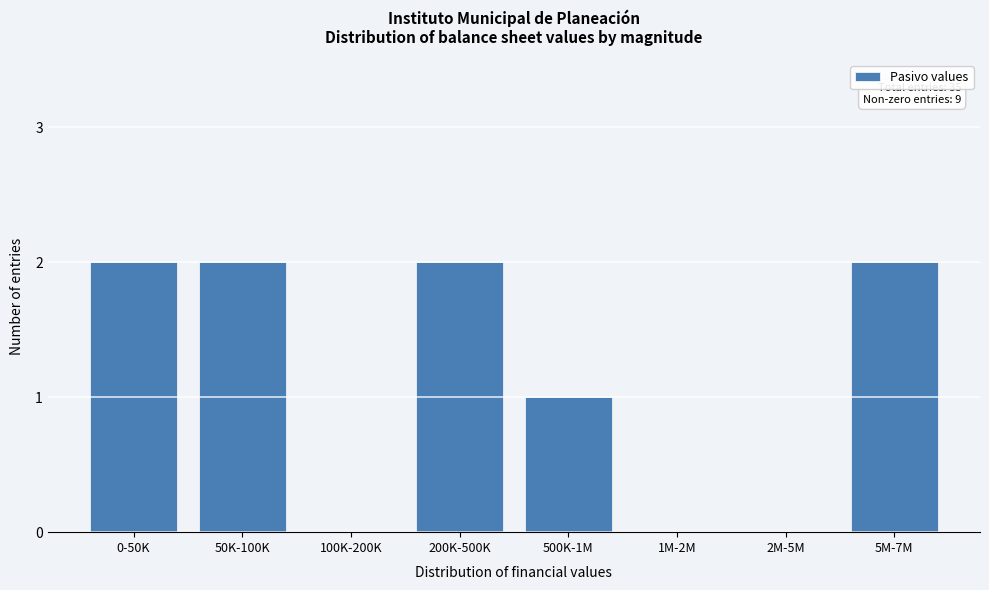

Reading left to right, list all the values displayed in this chart.

0-50K=2	50K-100K=2	100K-200K=0	200K-500K=2	500K-1M=1	1M-2M=0	2M-5M=0	5M-7M=2